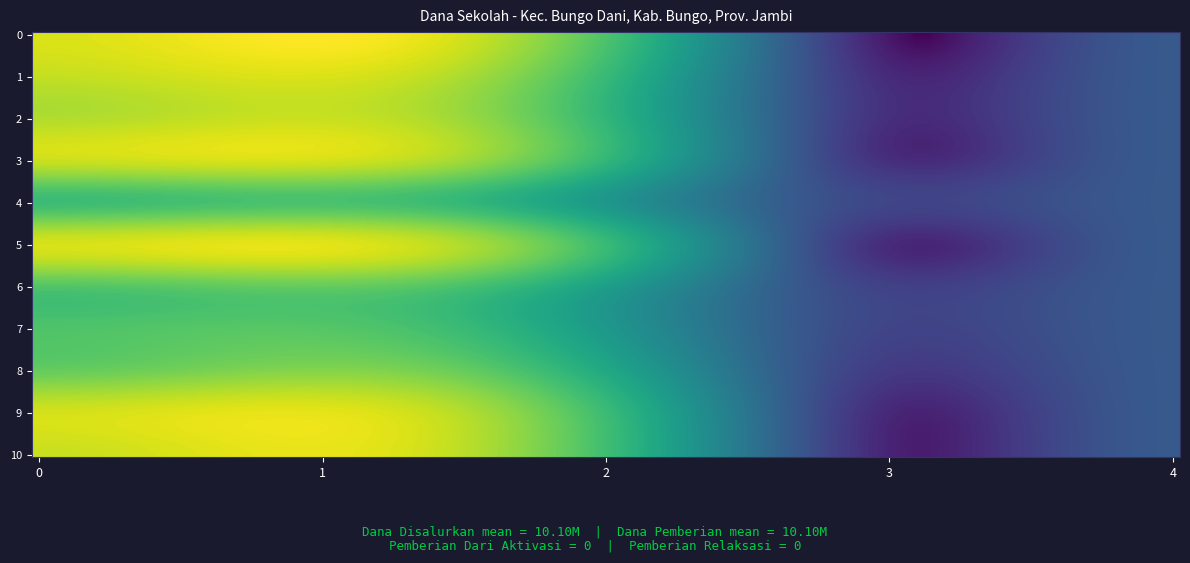

Reading left to right, transcribe all the data shown in this chart.

SD NEGERI 025II MUARA BUNGO: 0=12600000	1=12600000	2=0	3=0
SD NEGERI 027II SUNGAI ARANG: 0=11925000	1=11925000	2=0	3=0
SD NEGERI 090II TALANG PANTAI: 0=10575000	1=10575000	2=0	3=0
SD NEGERI 097II MUARA BUNGO: 0=11475000	1=11475000	2=0	3=0
SD NEGERI 100II MUARA BUNGO: 0=6075000	1=6075000	2=0	3=0
SD NEGERI 102II SUNGAI KERJAN: 0=12150000	1=12150000	2=0	3=0
SD NEGERI 104II SUNGAI PINANG: 0=6975000	1=6975000	2=0	3=0
SD NEGERI 127II SUNGAI ARANG: 0=6750000	1=6750000	2=0	3=0
SD NEGERI 194II SUNGAI PINANG: 0=8100000	1=8100000	2=0	3=0
SD NEGERI 197II PULAU PEKAN: 0=12375000	1=12375000	2=0	3=0
SD NEGERI 219II BTN. LINTAS ASRI: 0=12150000	1=12150000	2=0	3=0